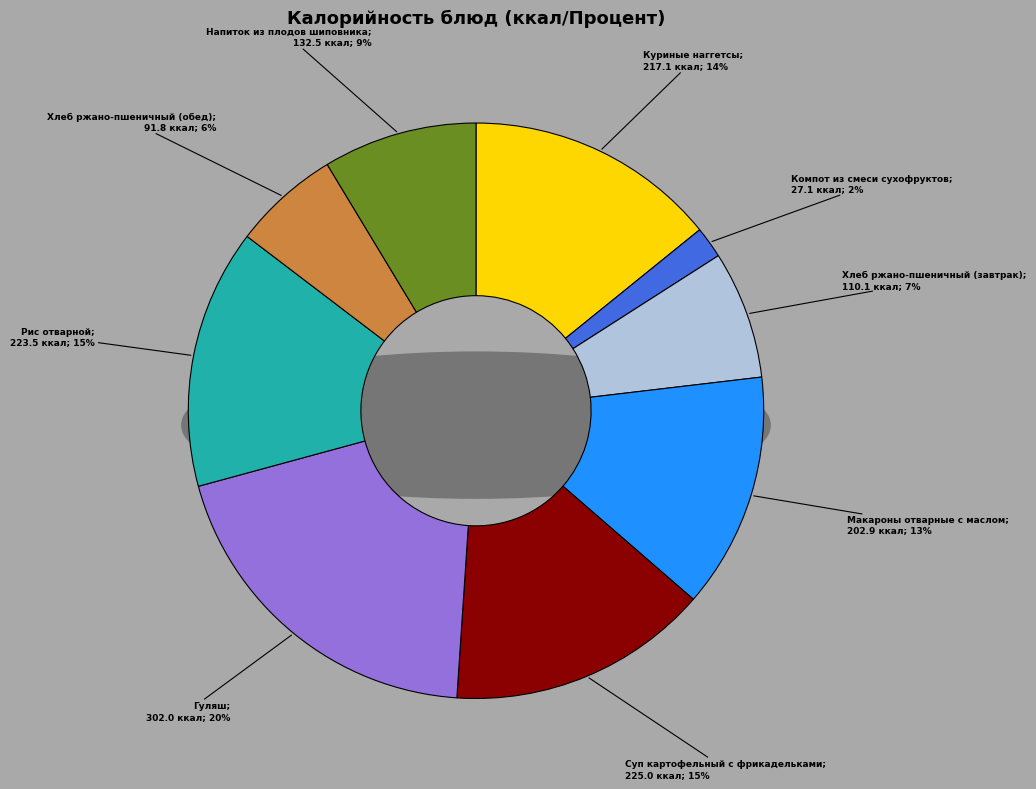

How many slices are in this pie chart?

9